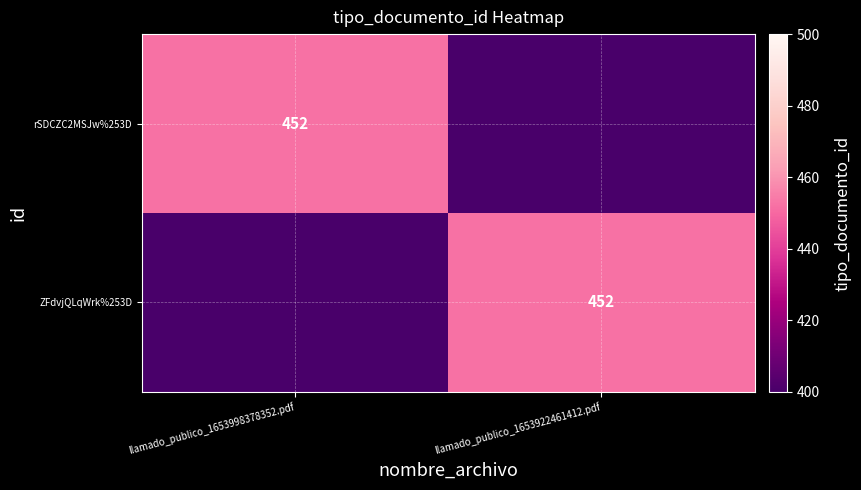

True or false: rSDCZC2MSJw%253D has a value of 452 at llamado_publico_1653998378352.pdf.

True